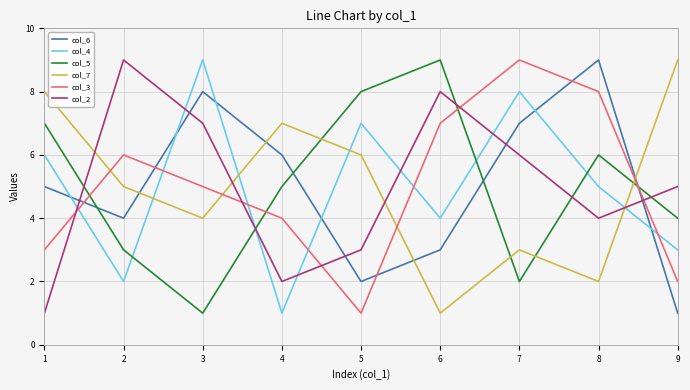

What is the difference between the col_2 values at 5 and 2?

6